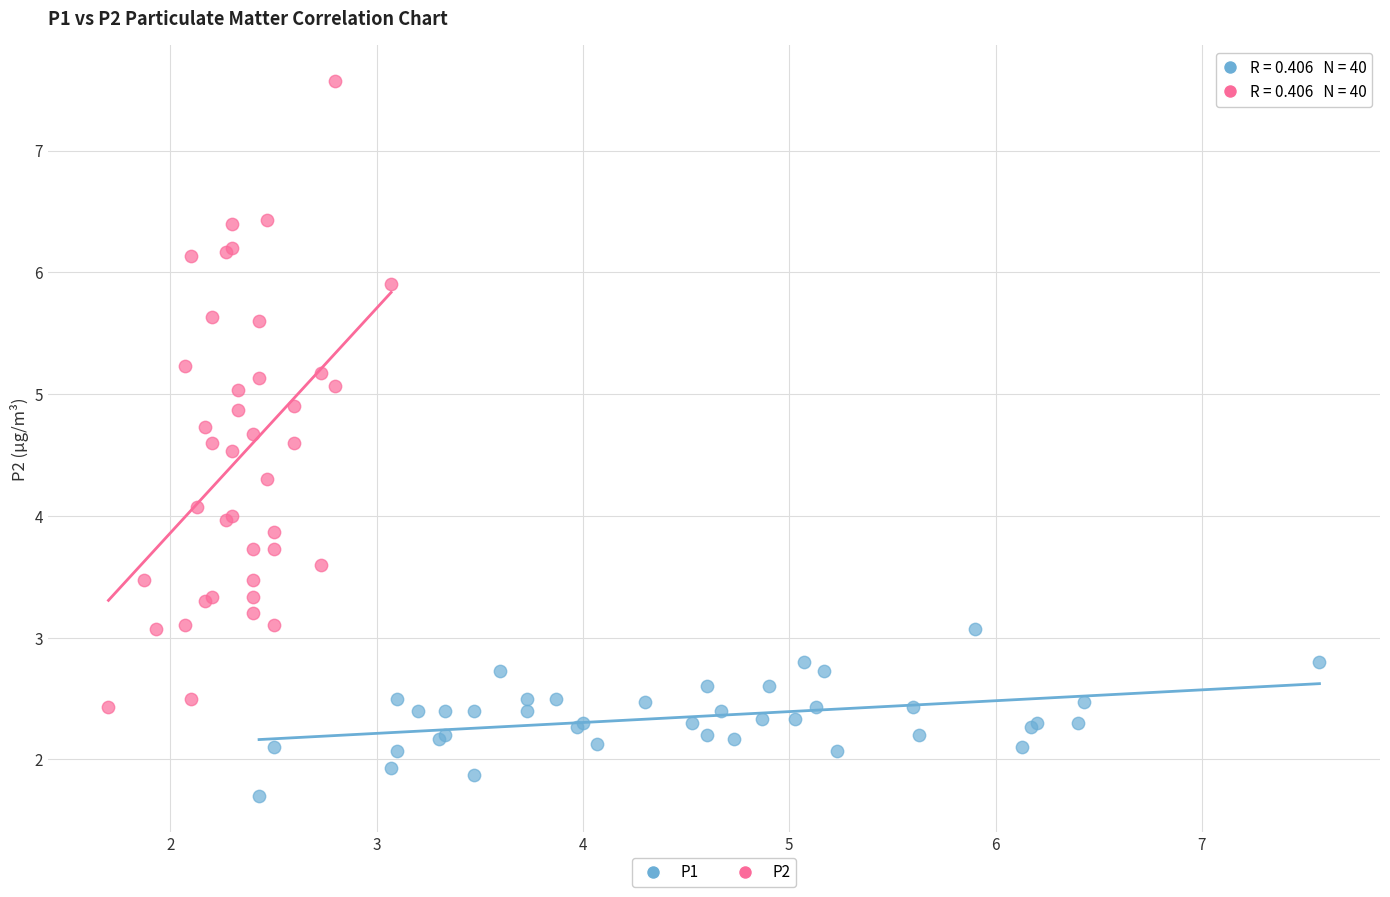

Which series has the widest spread of Y values?

P2